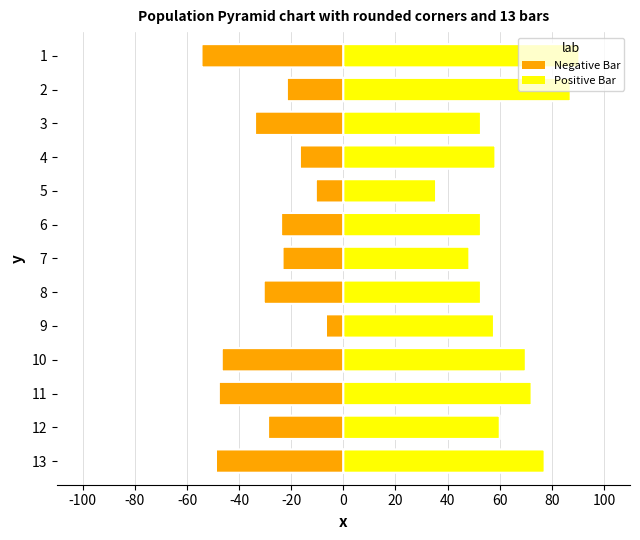

Are the bars grouped side by side (vs. stacked)?

Yes